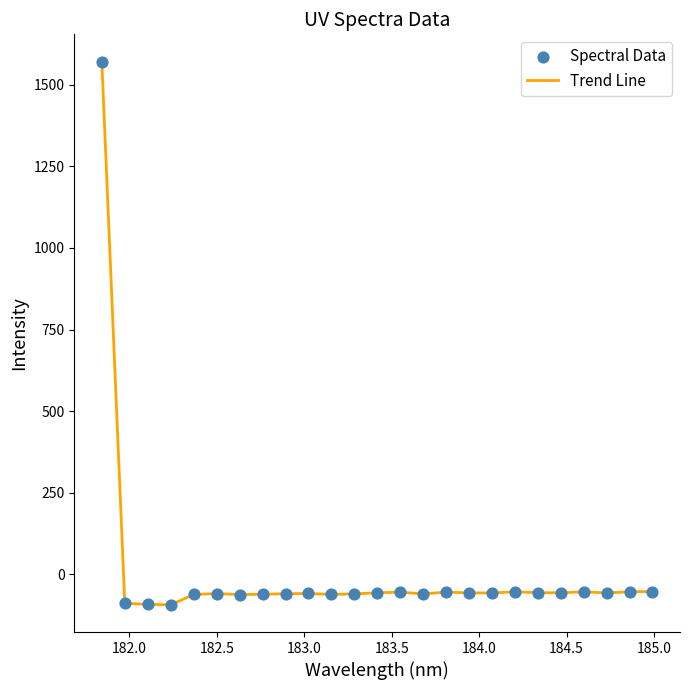

What is the difference between the maximum and minimum values?

1664.8